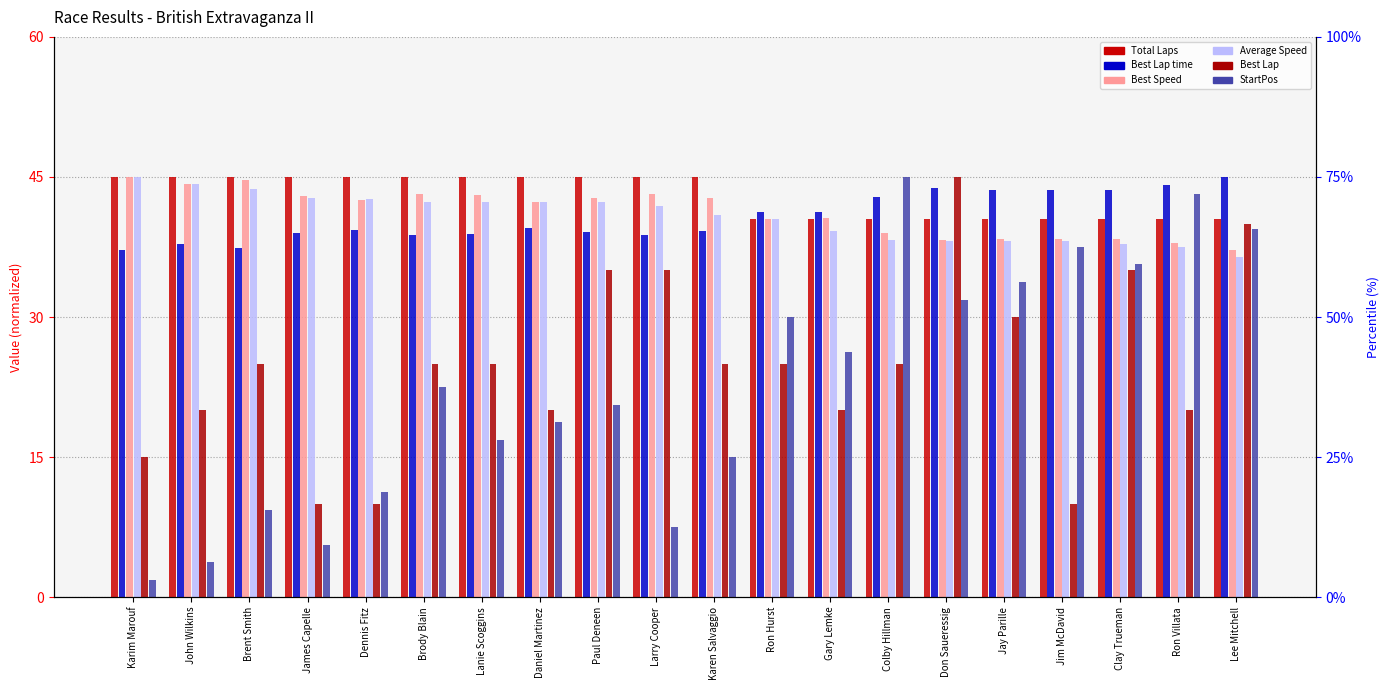

Is it true that Total Laps equals 24.1 at Ron Villata?

False